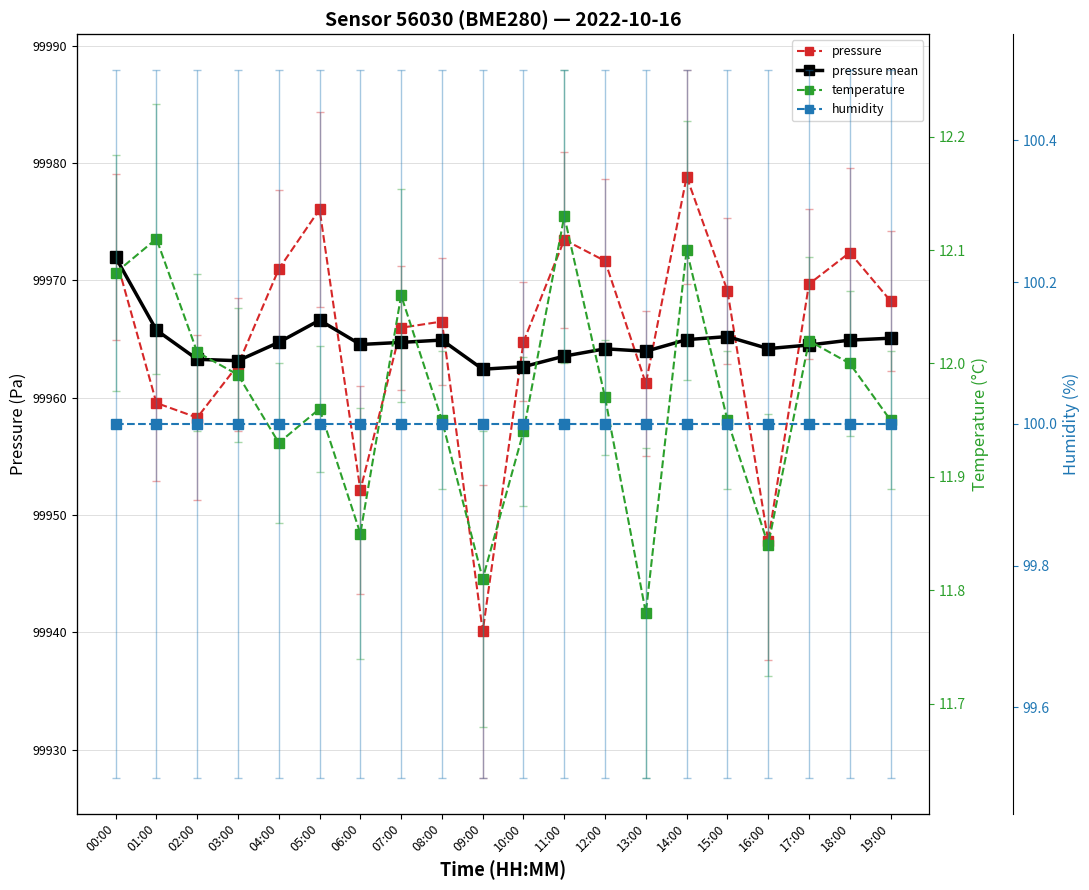

Which series has the largest range (max minus min)?

pressure